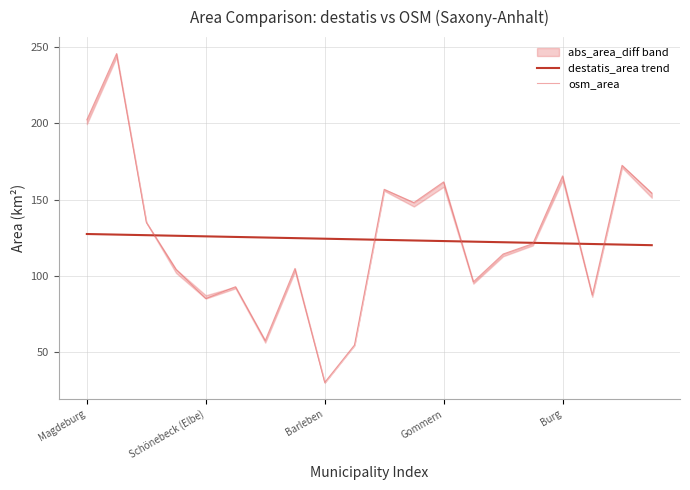

Which category has the lowest value in the destatis_area trend series?

19